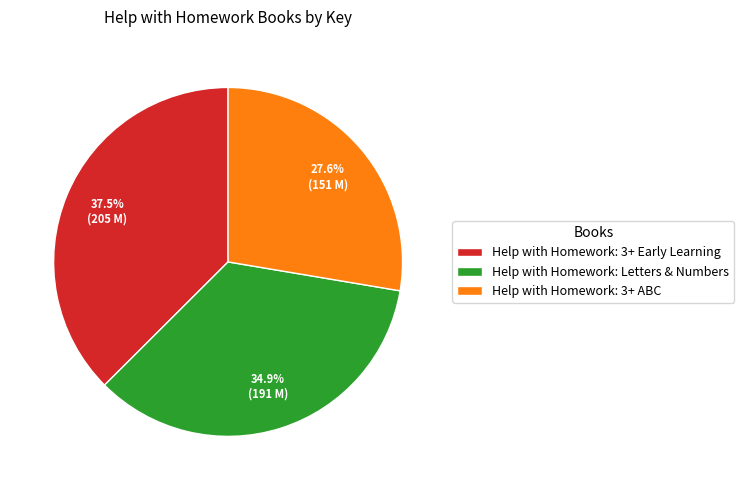

How many segments does this pie chart have?

3